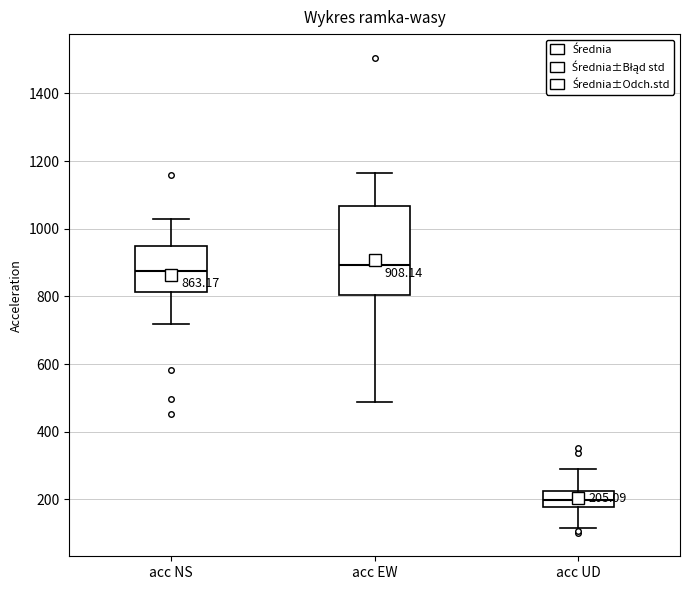

Which box is the tallest, from its lower edge to its upper edge?

acc EW